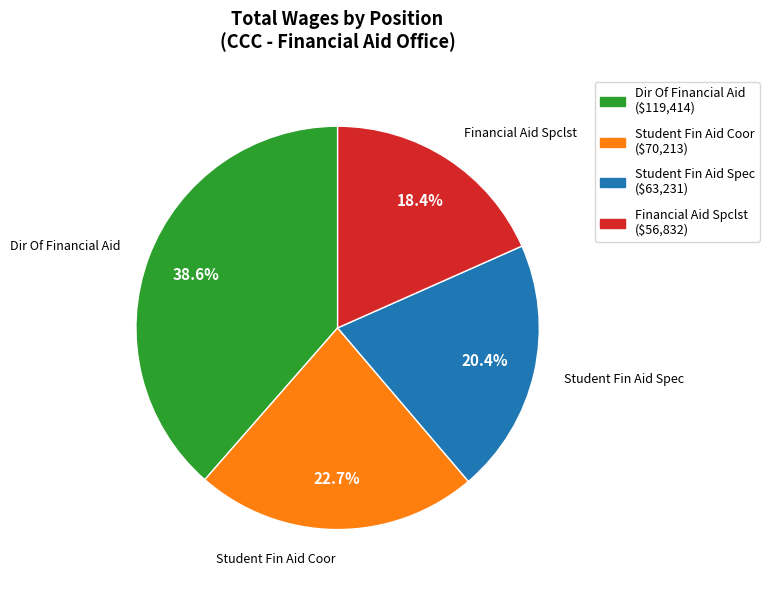

What percentage is the Student Fin Aid Spec slice, to the nearest percent?

20%